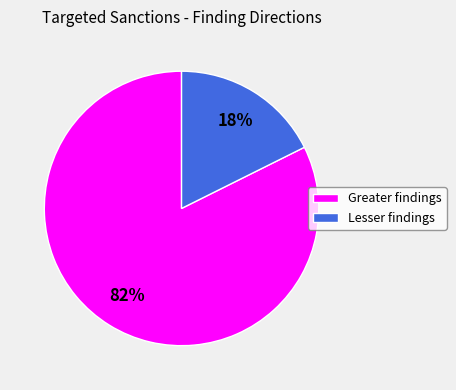

Which slice is the largest?

Greater findings